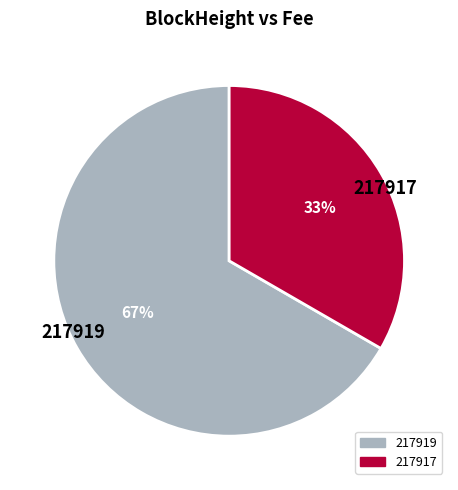

To the nearest percent, what portion does 217917 represent?

33%